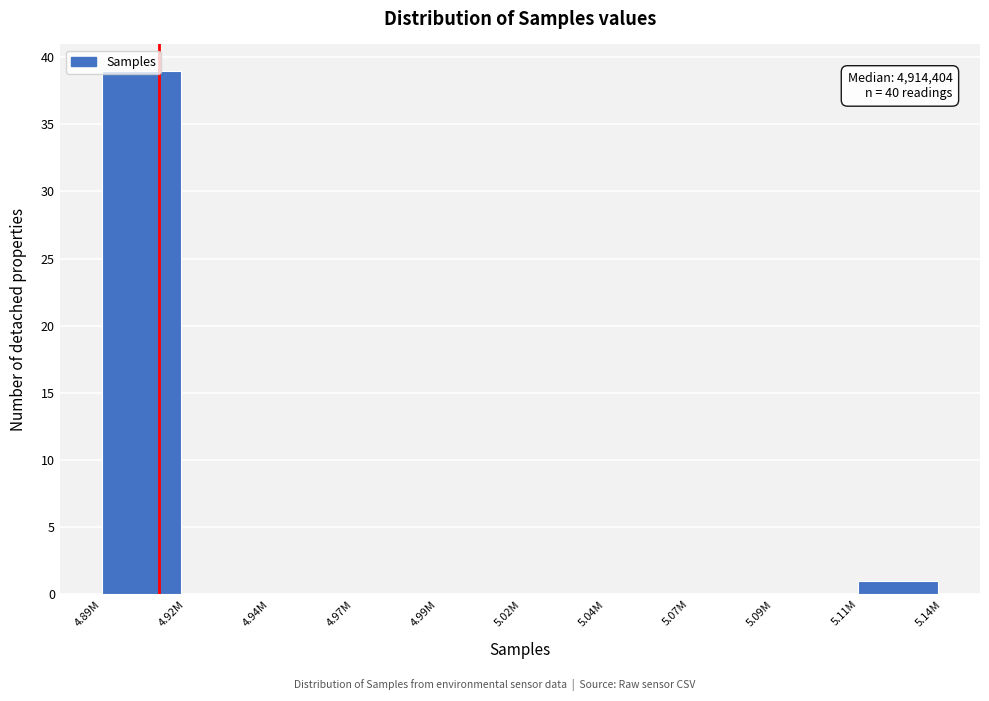

Where is the data nearest to the value 19?

5.11M